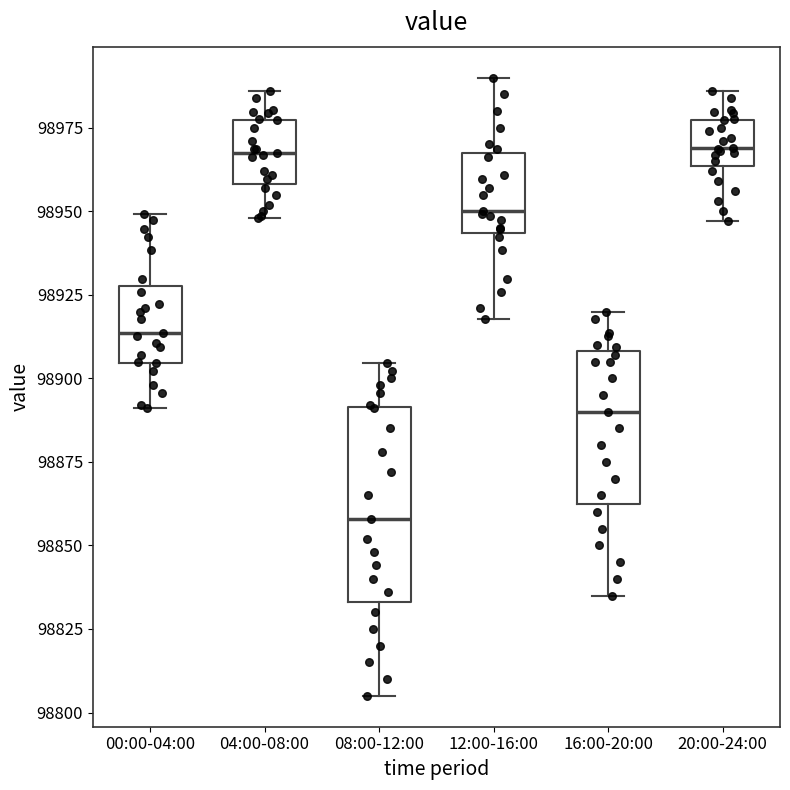

Reading left to right, transcribe this box plot: for each box, give where its median line is, the range the box spans, and where its two whiskers end, as read against the y-axis. The values are not printed on the chart, so give them approximately, as read against the axis.

00:00-04:00: median 98915, box 98905 to 98930, whiskers 98890 to 98950
04:00-08:00: median 98970, box 98960 to 98975, whiskers 98950 to 98985
08:00-12:00: median 98860, box 98835 to 98890, whiskers 98805 to 98905
12:00-16:00: median 98950, box 98945 to 98965, whiskers 98920 to 98990
16:00-20:00: median 98890, box 98865 to 98910, whiskers 98835 to 98920
20:00-24:00: median 98970, box 98965 to 98975, whiskers 98945 to 98985